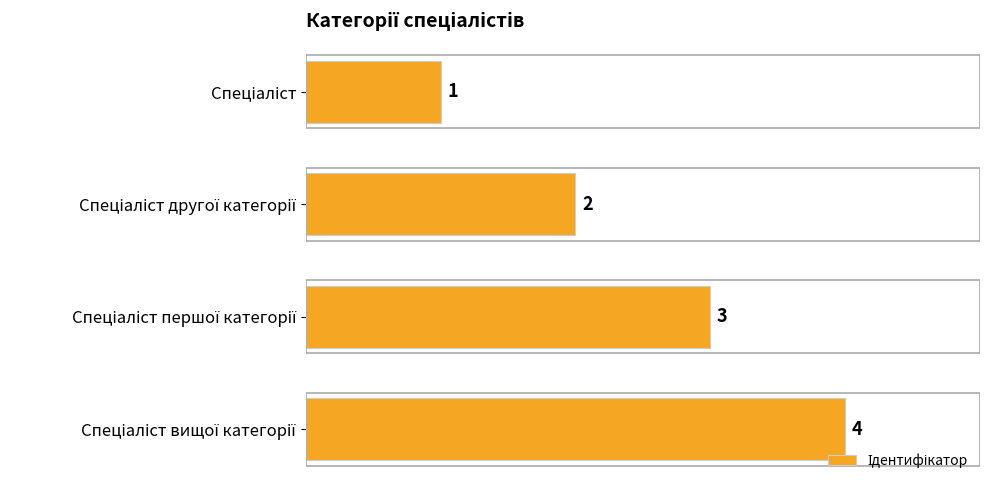

What is the value of the 4th bar from the top?

4